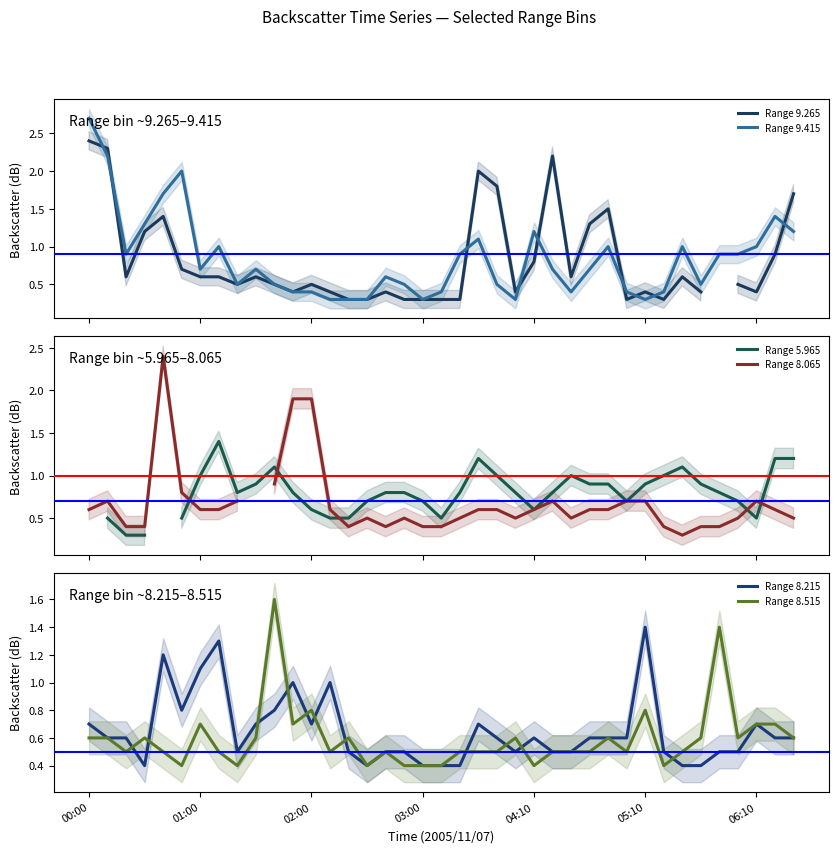

The value of Range 8.215 at 02:00 is 0.7. True or false?

True